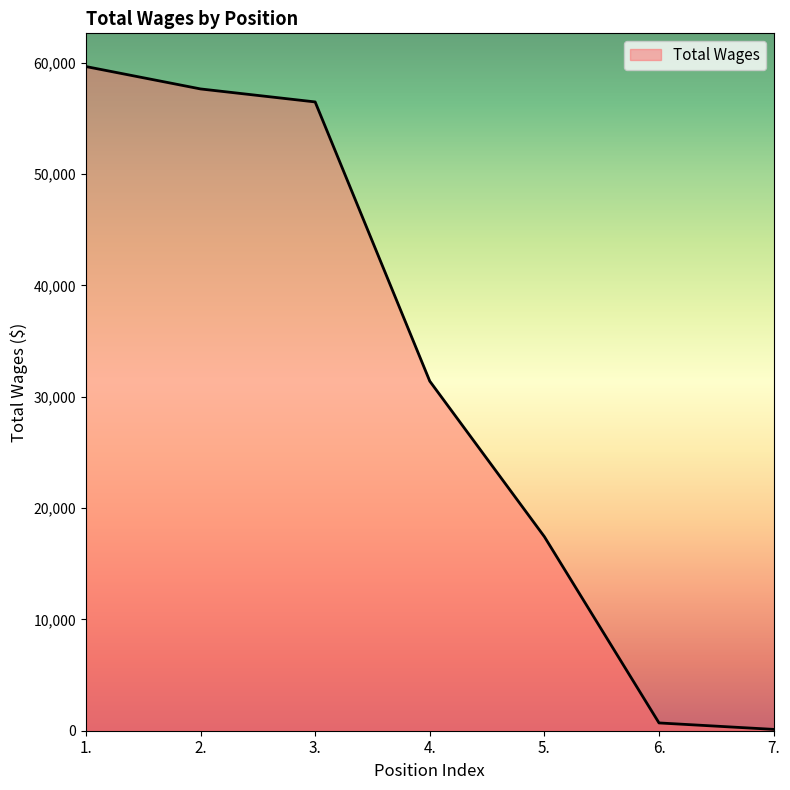

What is the change in value from 2. to 5.?

-40226